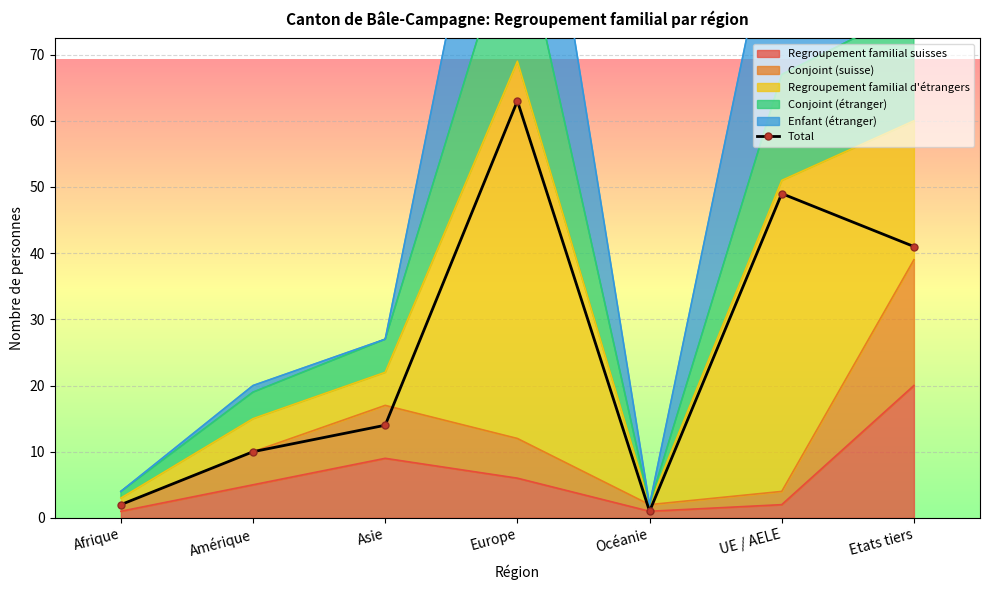

Between Océanie and Etats tiers, which is larger?

Etats tiers